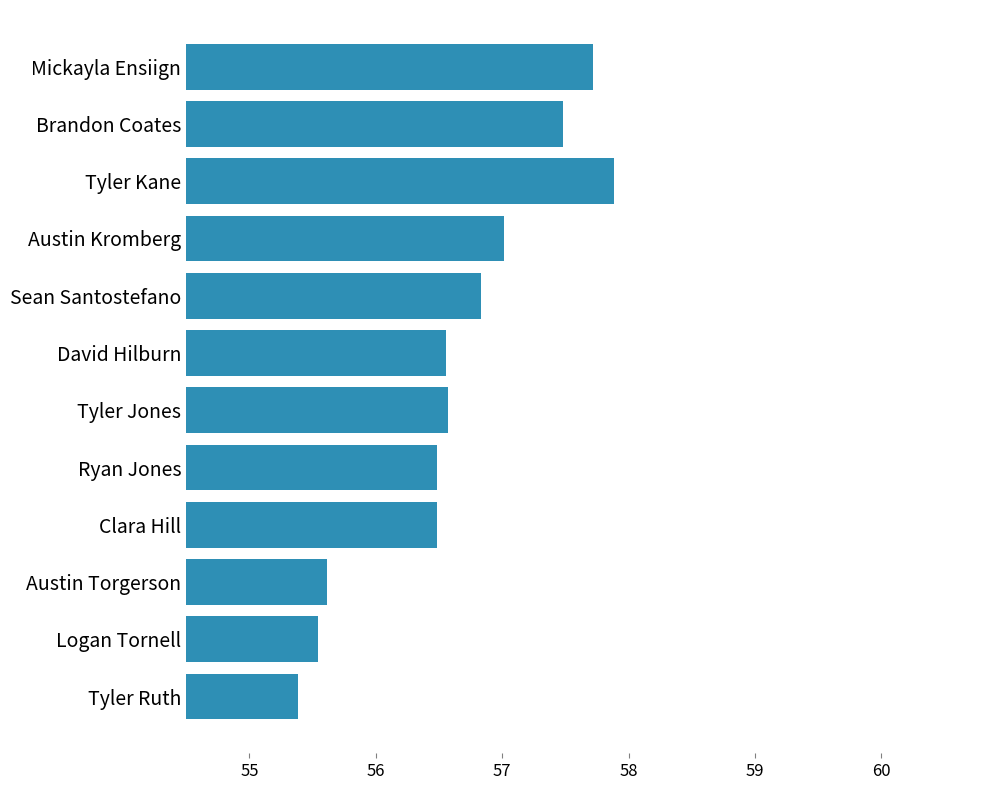

The value at Tyler Kane is 20.4. True or false?

False